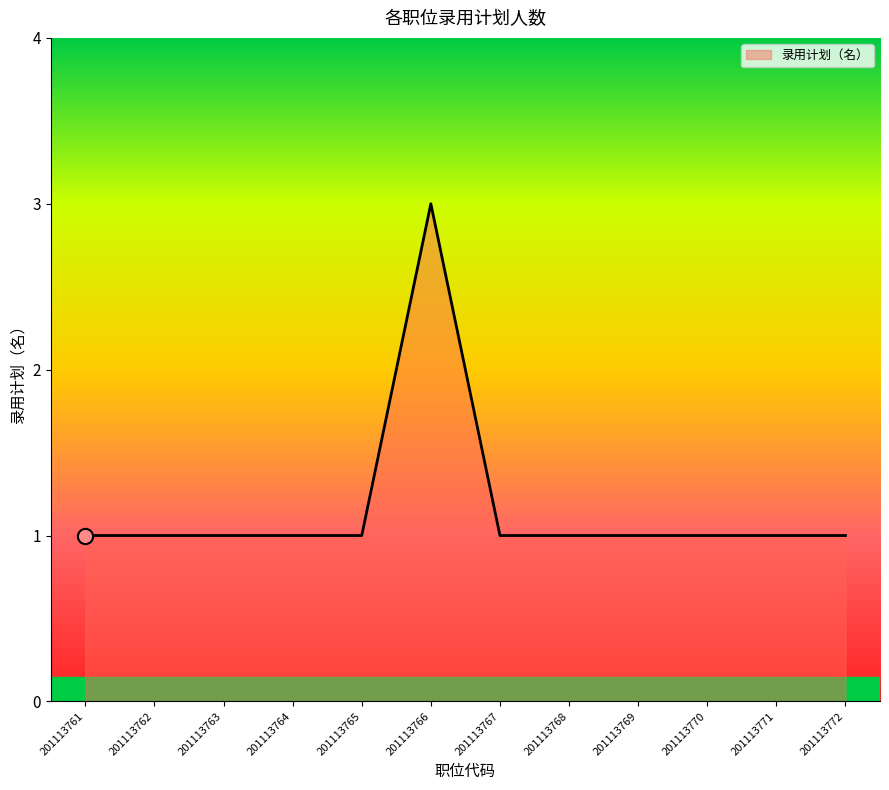

Approximately how many times larger is the value at 201113768 compared to 201113767?

1.0